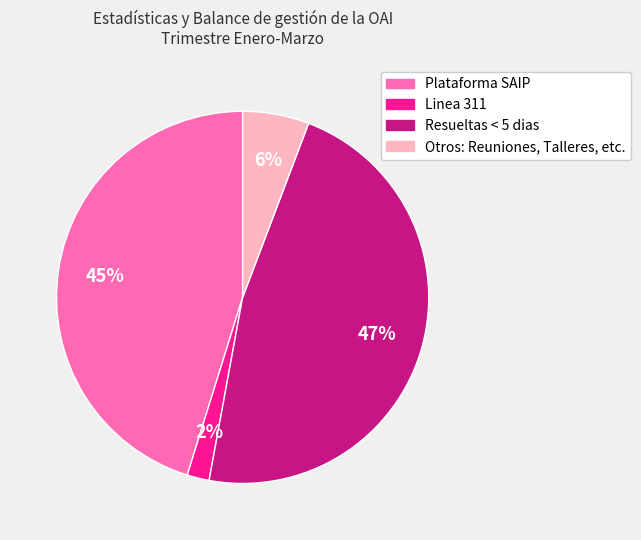

The Plataforma SAIP slice represents 58% of the pie. True or false?

False